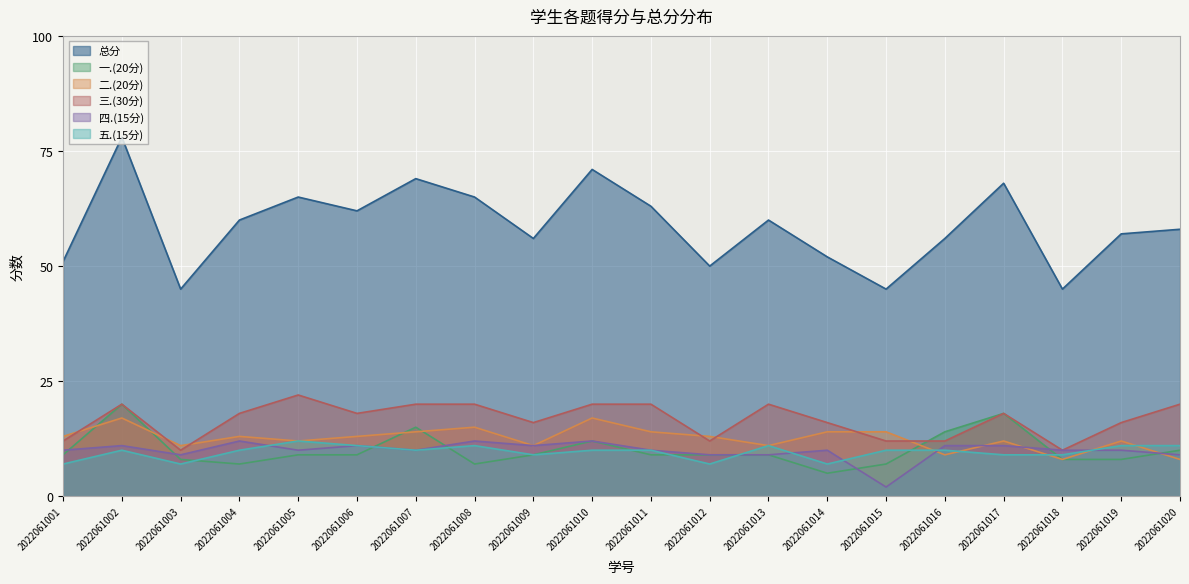

Which series has the widest spread of values?

总分